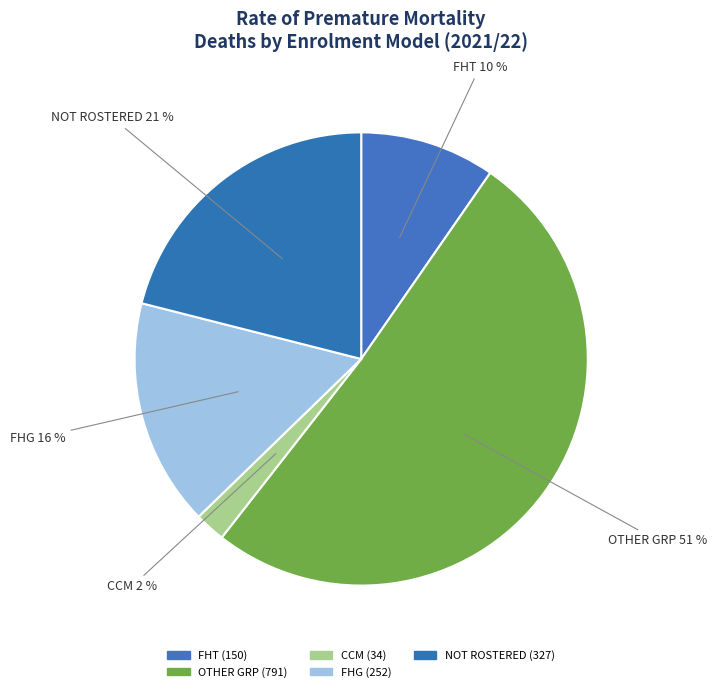

Count the number of slices in the pie.

5